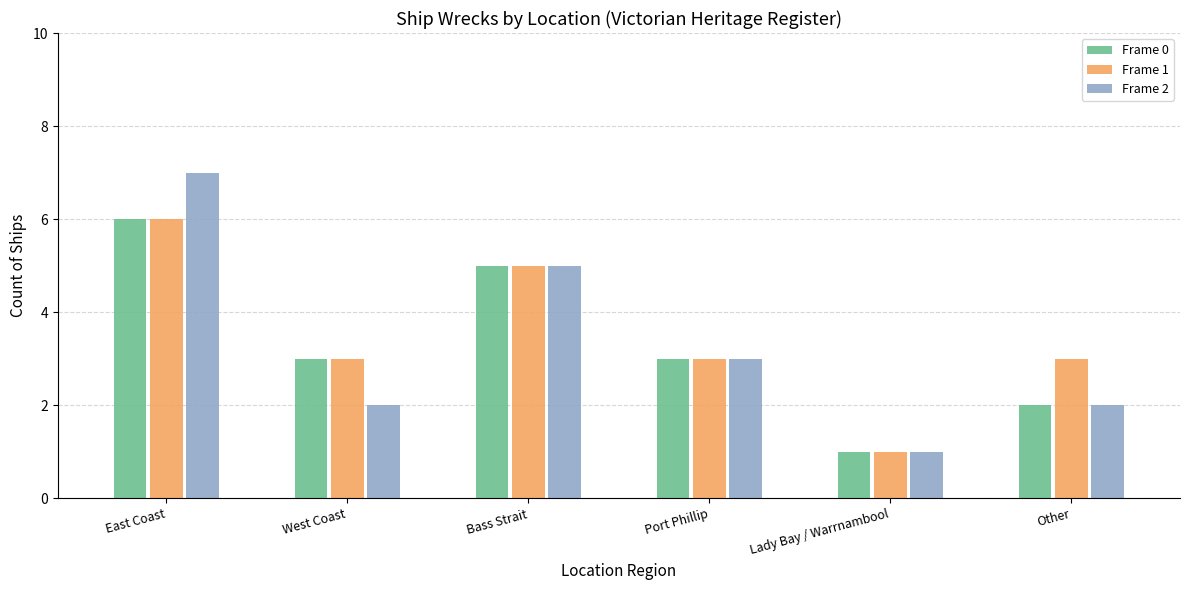

Reading left to right, what are all the values shown in this chart?

Frame 0: 6	3	5	3	1	2
Frame 1: 6	3	5	3	1	3
Frame 2: 7	2	5	3	1	2